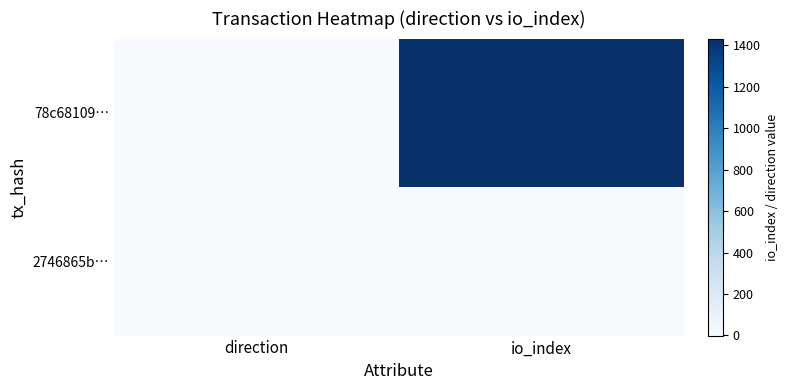

Reading right to left, transcribe all the data shown in this chart.

78c68109…: io_index=1433	direction=-1
2746865b…: io_index=6	direction=1